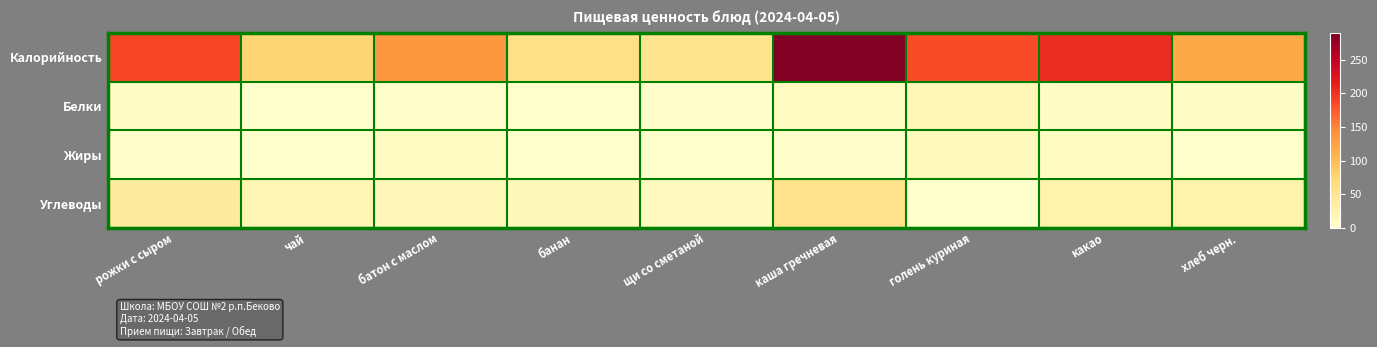

Rank the series by their maximum value, from lowest to highest.

Жиры, Белки, Углеводы, Калорийность